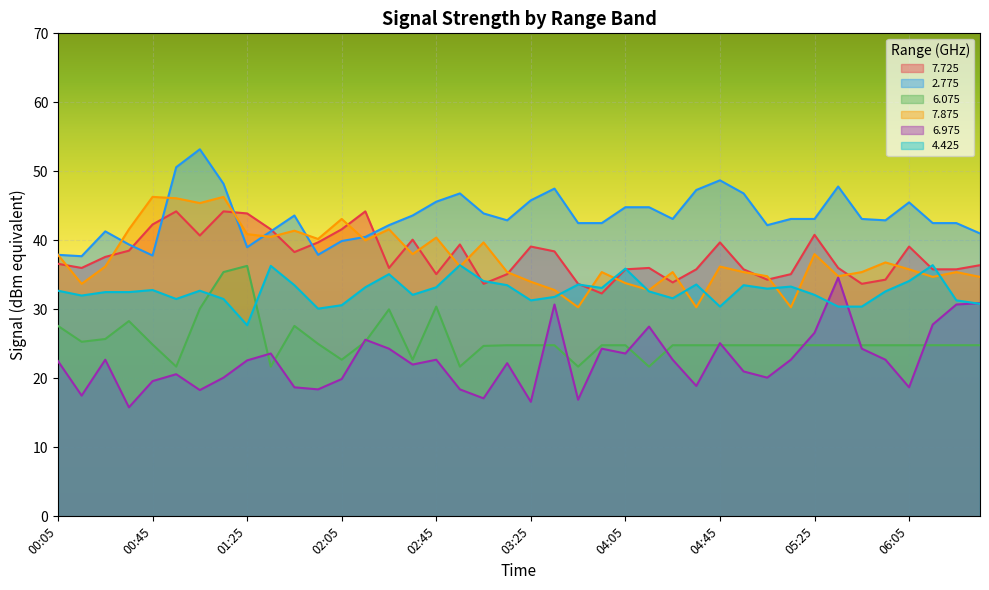

How many distinct data groups are displayed?

6